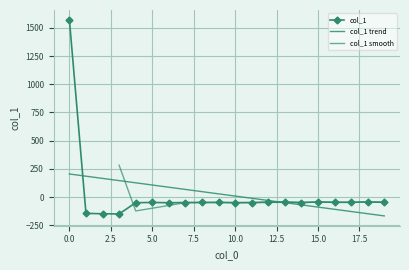

How many points are higher than both their immediate neighbors (excluding endpoints)?

5